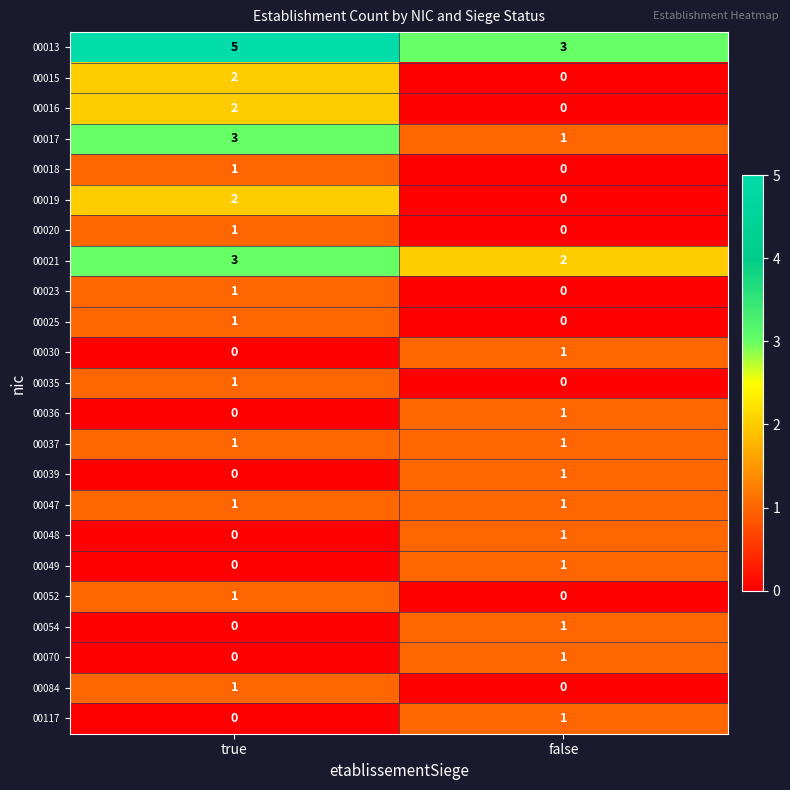

Is it true that 00039 equals 1 at true?

False